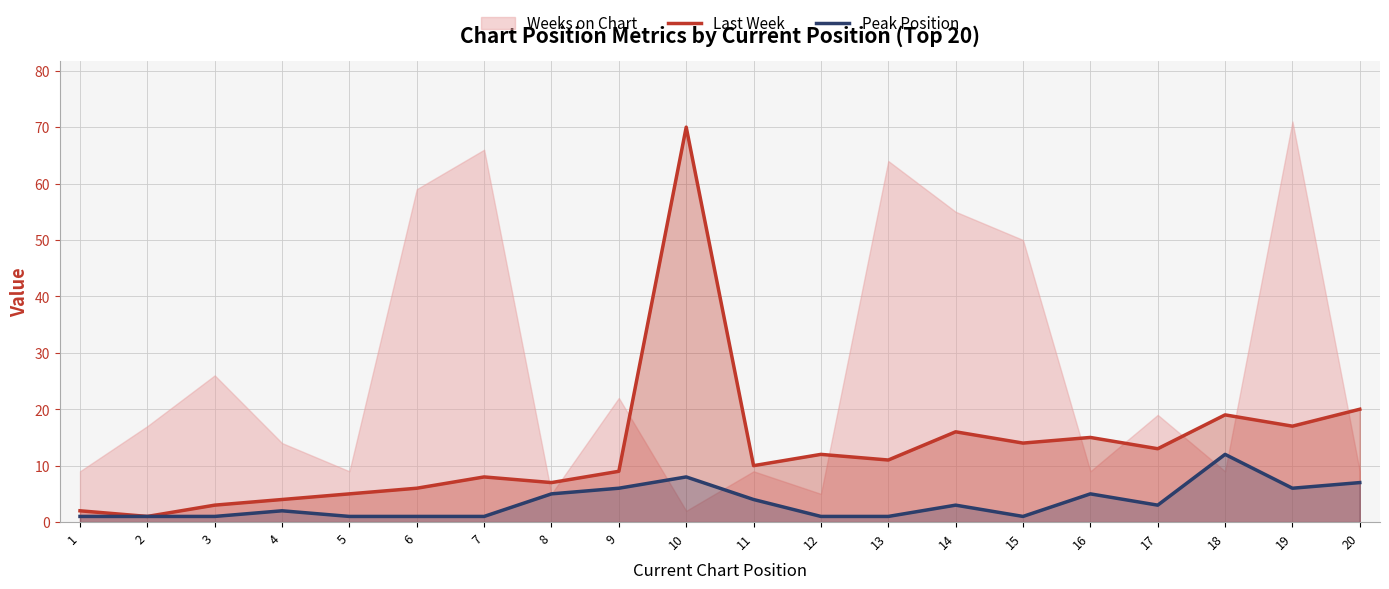

The Last Week series shows 106 at 10. True or false?

False